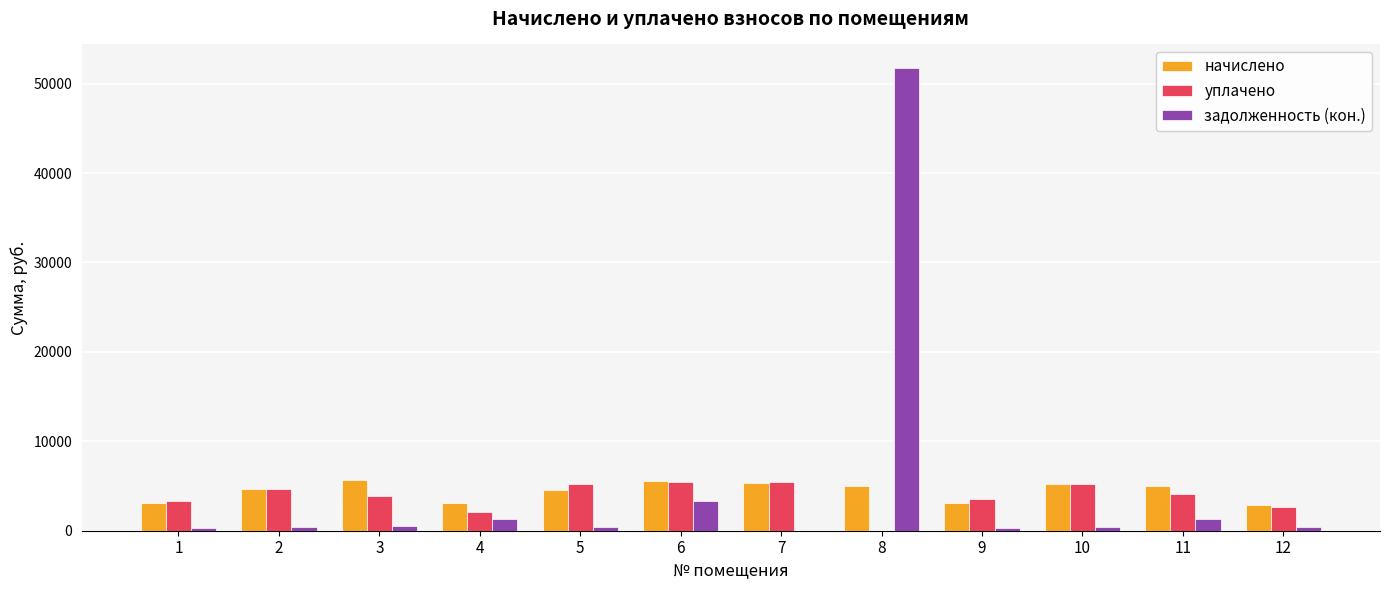

Is it true that задолженность (кон.) equals 383.2 at 5?

True